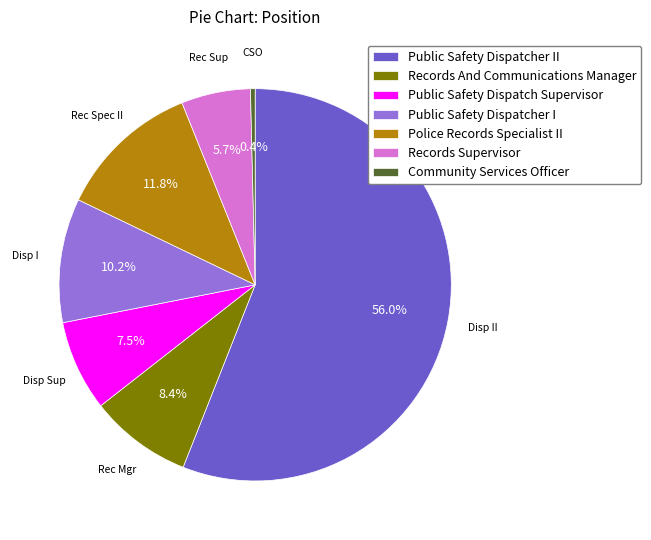

What is the ratio of the value at Public Safety Dispatcher II to the value at Community Services Officer?

146.4